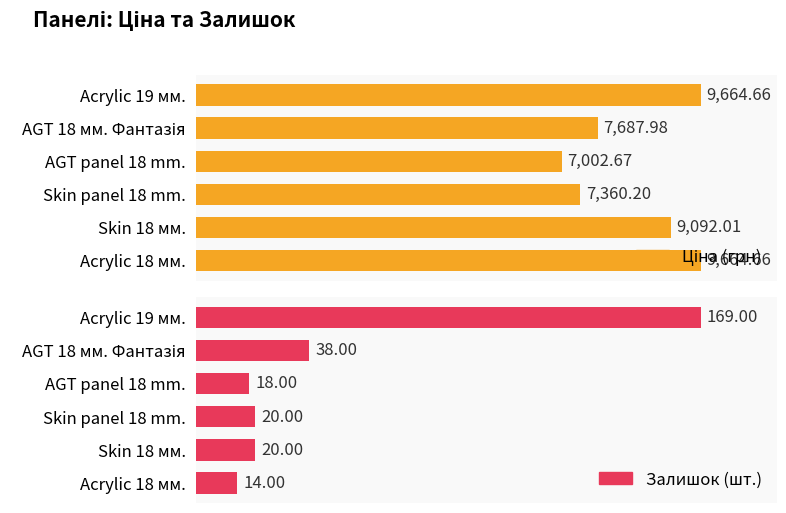

At how many categories does at least one series exceed 3438?

6